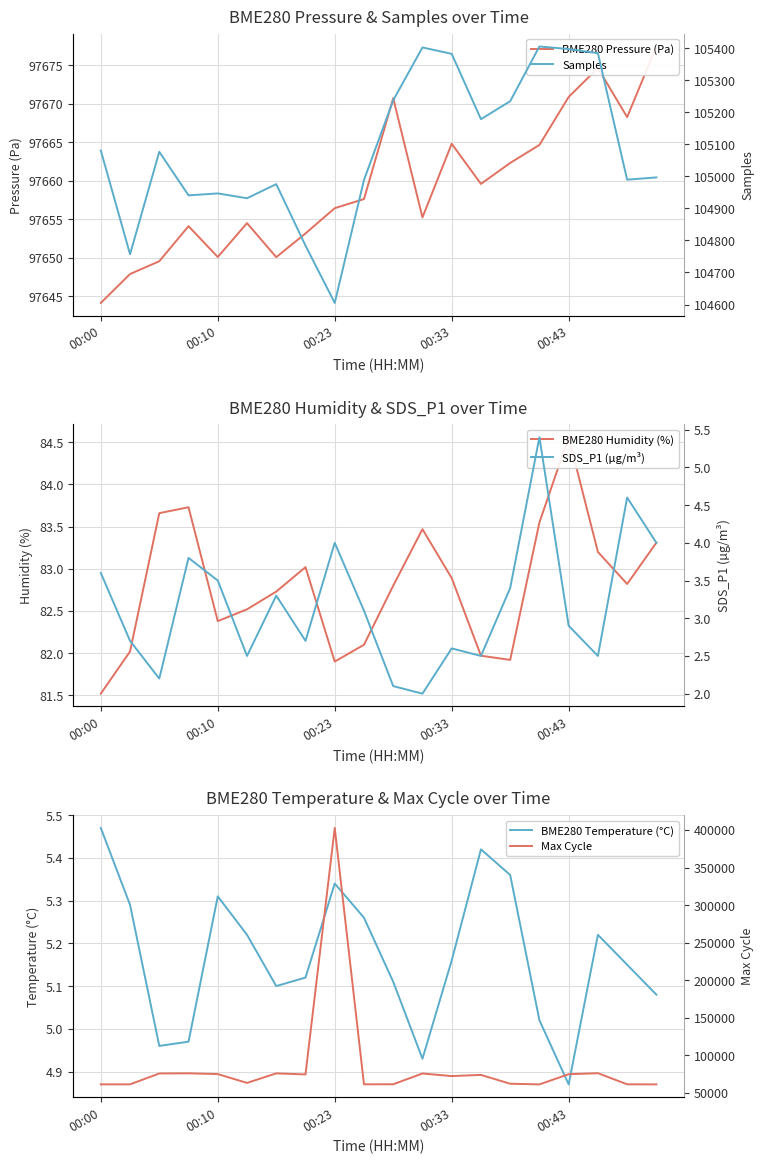

What position from the right is 11?

9